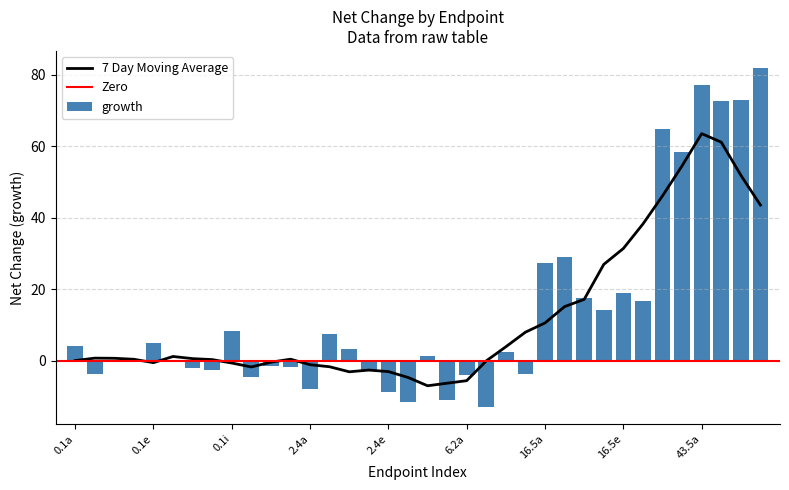

Reading left to right, what are all the values shown in this chart?

4.1	-3.9	-0.4	0.2	4.8	-0.3	-2.0	-2.5	8.2	-4.6	-1.6	-1.9	-8.0	7.3	3.3	-2.6	-8.7	-11.5	1.4	-10.9	-4.1	-13.0	2.5	-3.7	27.3	29.1	17.6	14.0	19.0	16.7	64.8	58.4	77.1	72.7	72.9	81.9